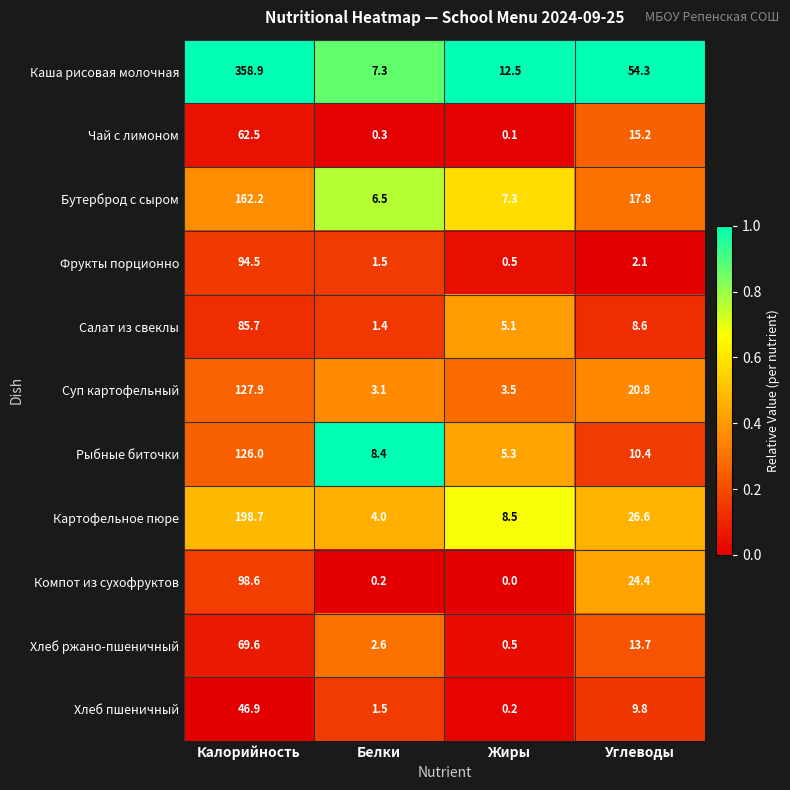

The Картофельное пюре series shows 0.9 at Белки. True or false?

False